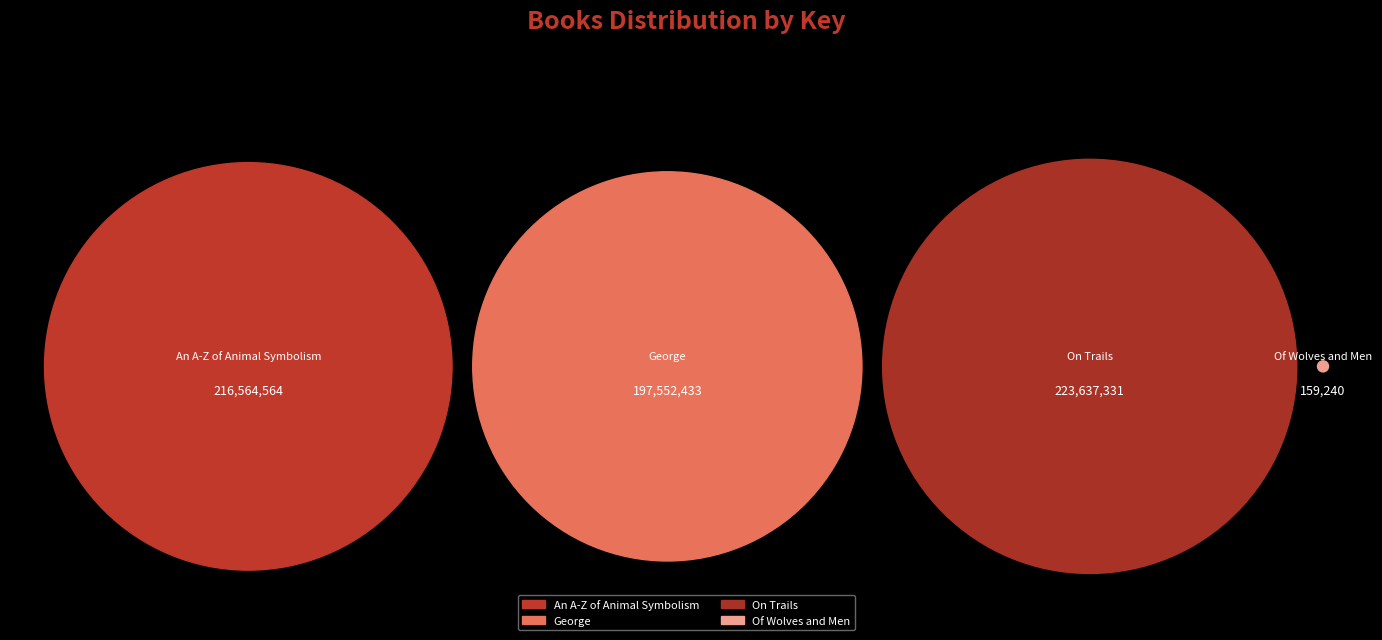

To the nearest percent, what is the average slice percentage?

25%